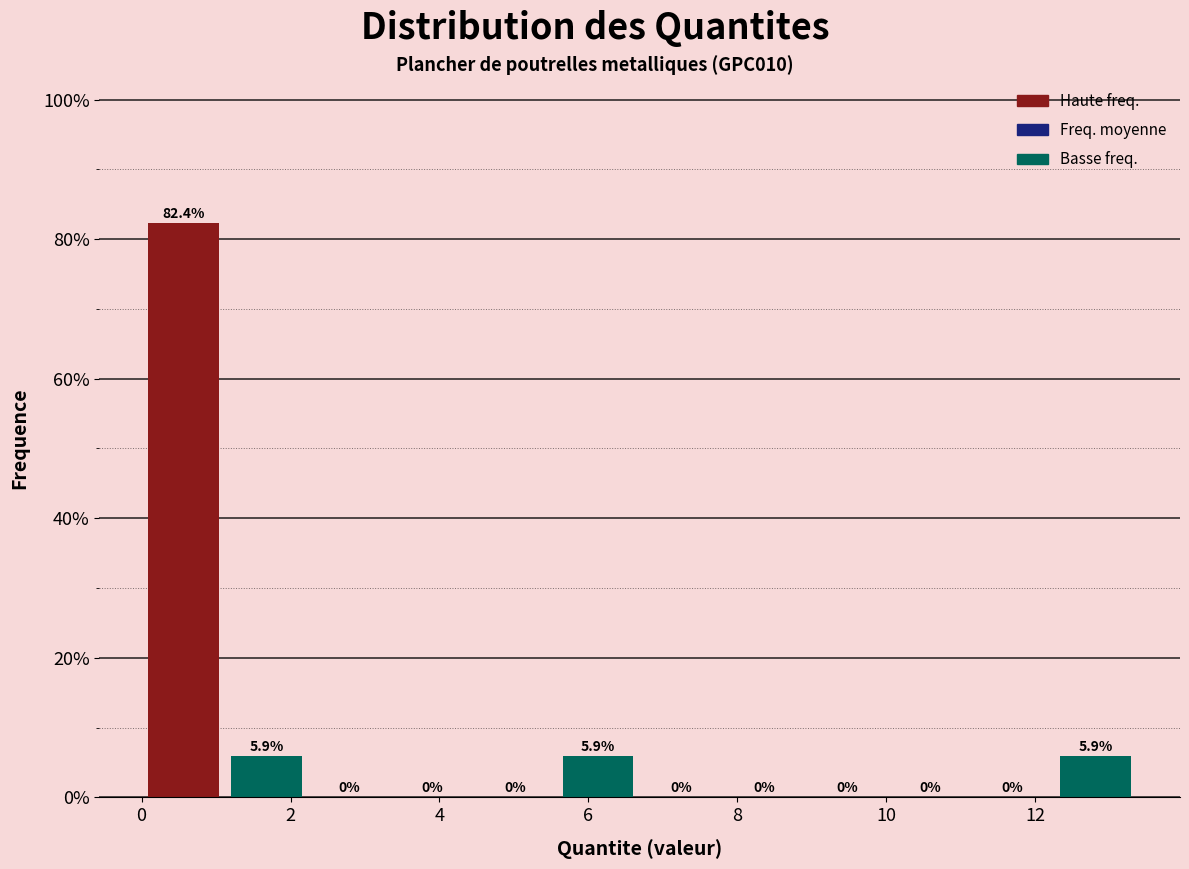

Reading left to right, list every bar in this chart as the range it spans on the x-axis followed by its height. The bar edges are not printed on the chart, so give them approximately, as read against the axis.

0.0 to 1.2: 82.4
1.2 to 2.2: 5.9
2.2 to 3.4: 0.0
3.4 to 4.4: 0.0
4.4 to 5.6: 0.0
5.6 to 6.6: 5.9
6.6 to 7.8: 0.0
7.8 to 9.0: 0.0
9.0 to 10.0: 0.0
10.0 to 11.2: 0.0
11.2 to 12.2: 0.0
12.2 to 13.4: 5.9